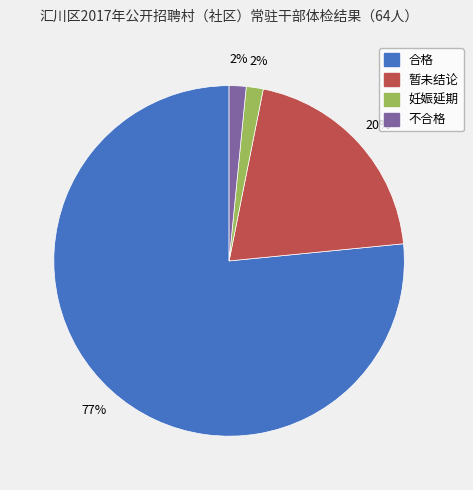

What is the largest slice in the pie chart?

合格